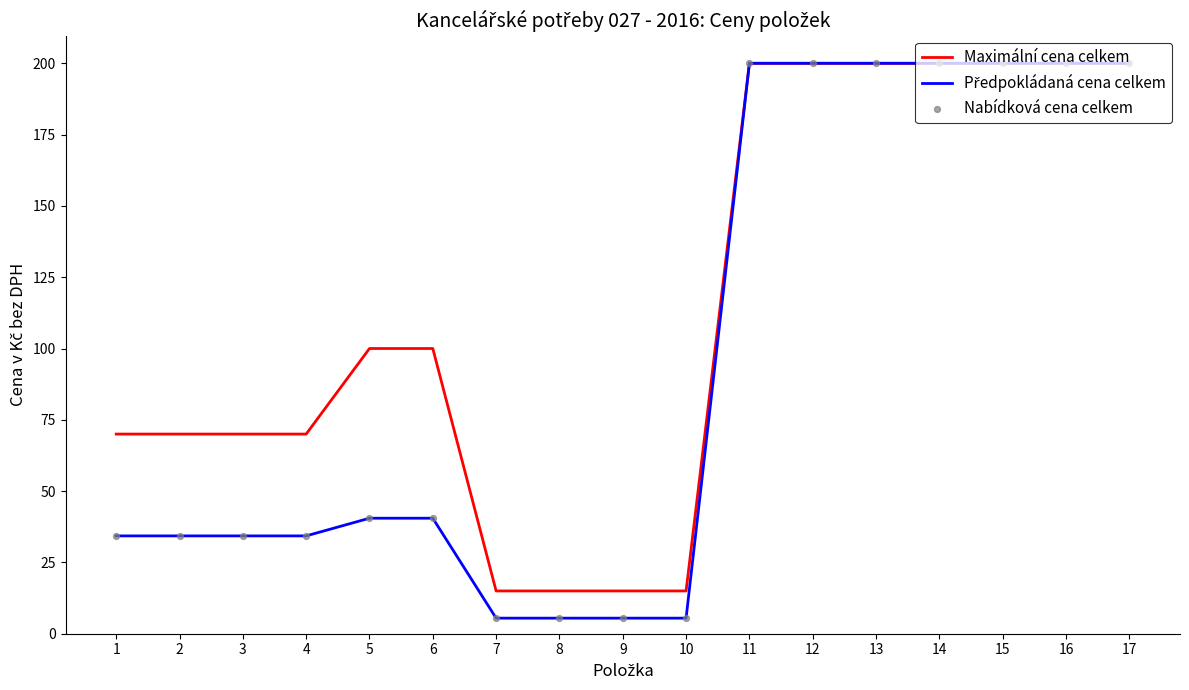

What is the spread (max minus min) of values at 9?

9.5